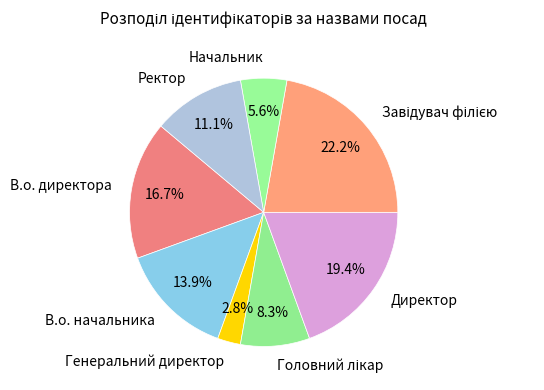

What is the total percentage of В.о. начальника and Ректор?

25.0%